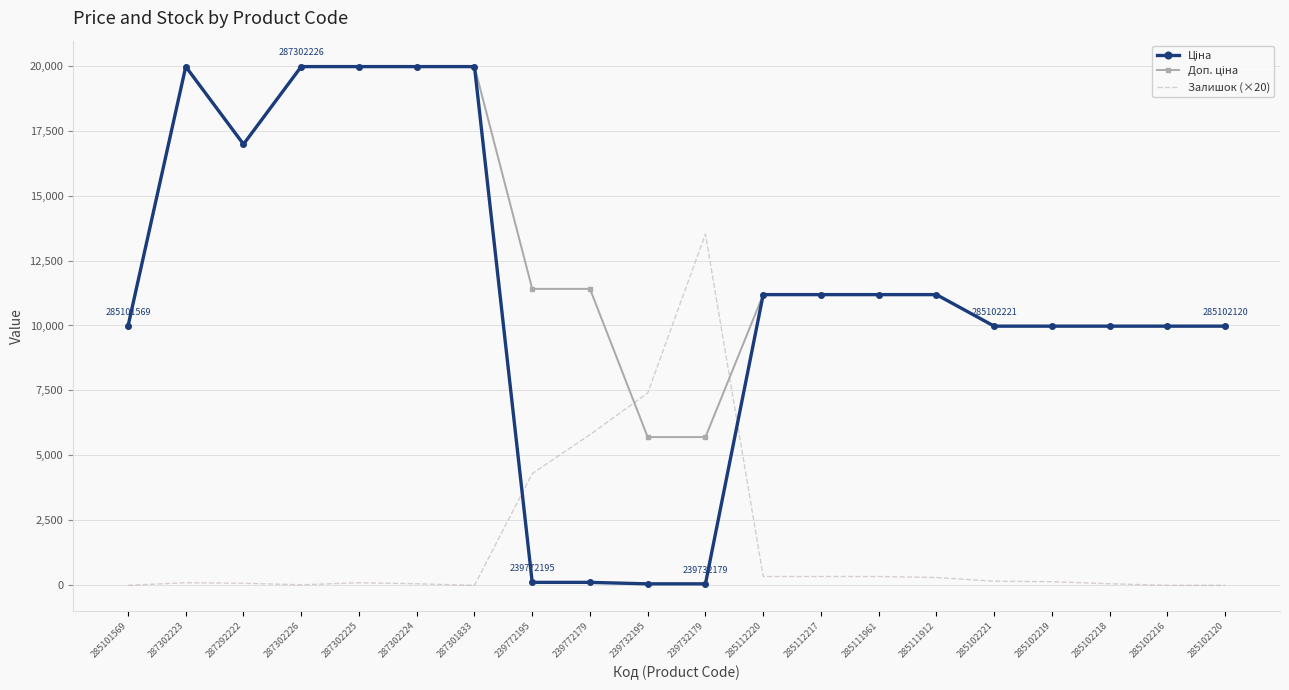

What is the spread (max minus min) of values at 287302226?

19944.2